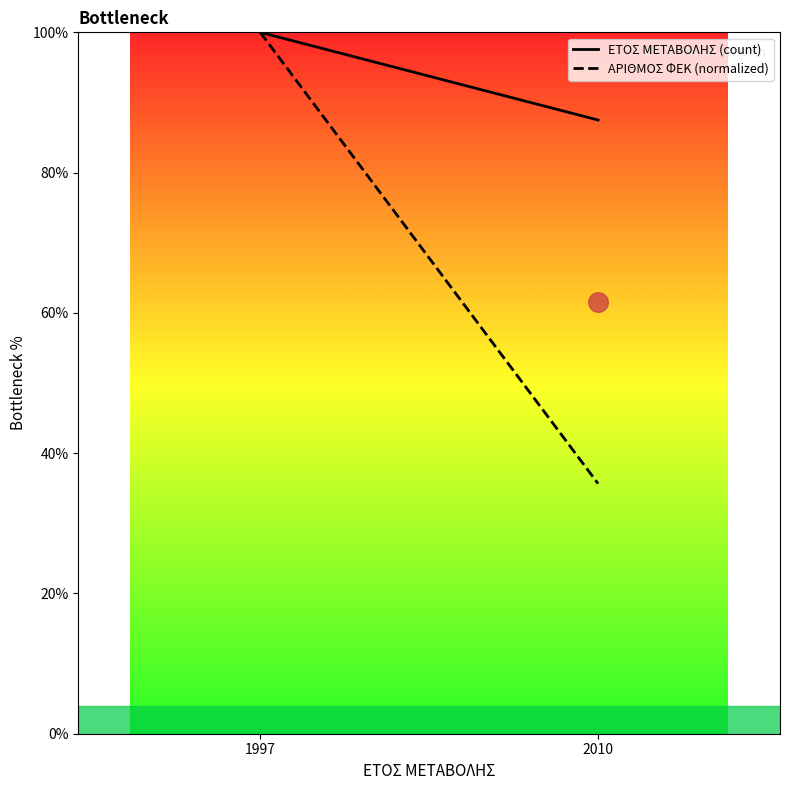

What are all the series names shown in the legend?

ΕΤΟΣ ΜΕΤΑΒΟΛΗΣ (count), ΑΡΙΘΜΟΣ ΦΕΚ (normalized)